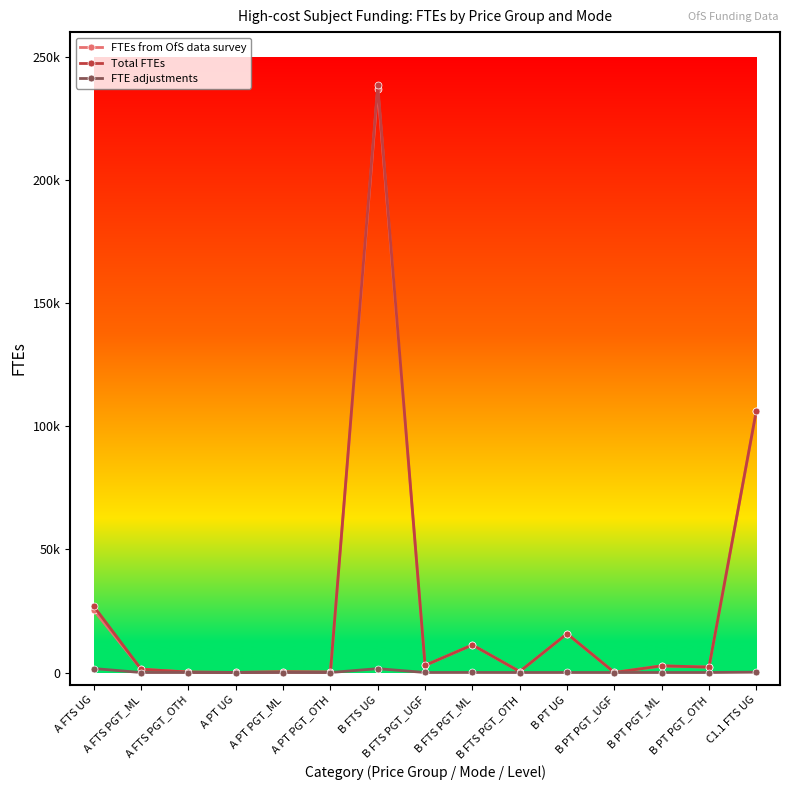

What is the total value across all series at A PT PGT_ML?

586.0